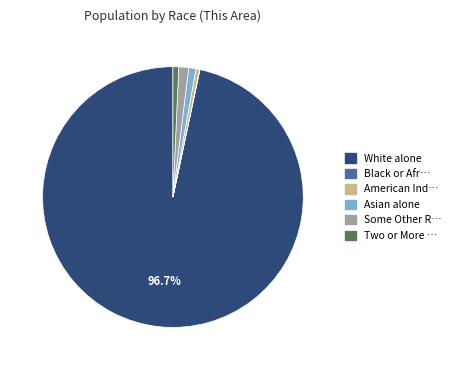

To the nearest percent, what is the average slice percentage?

17%